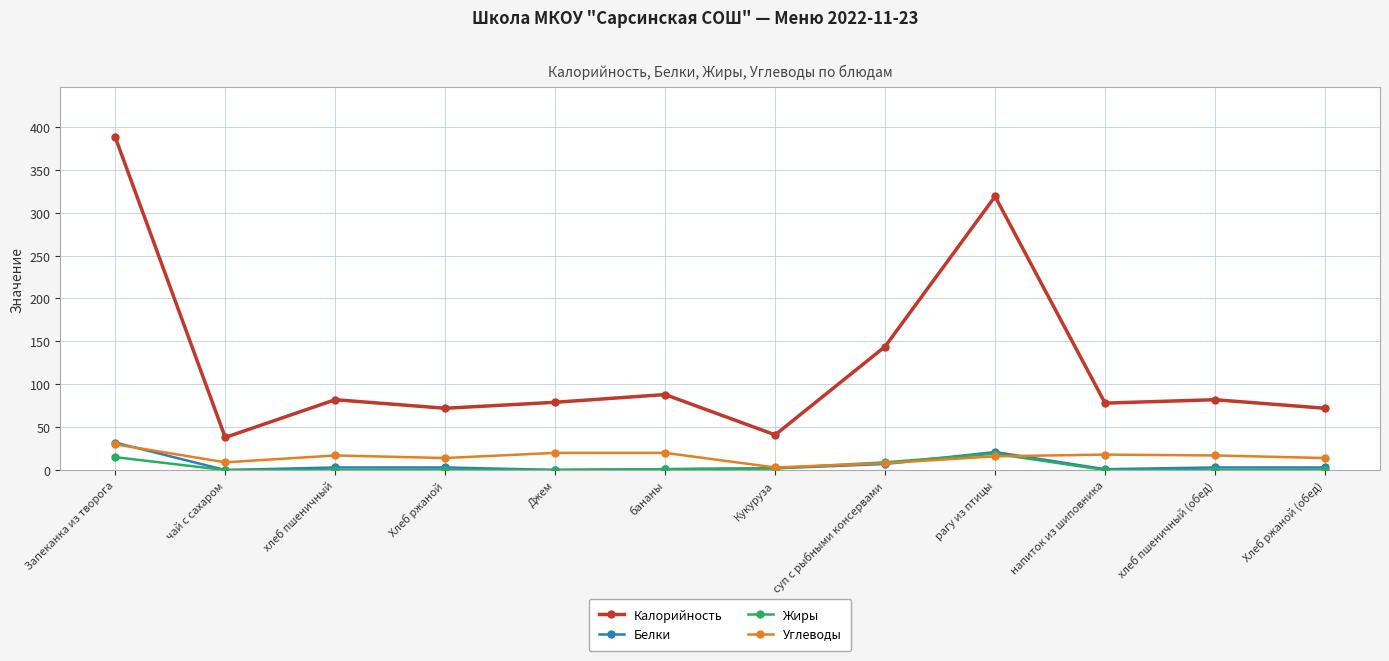

Does the chart display data point markers on the line(s)?

Yes